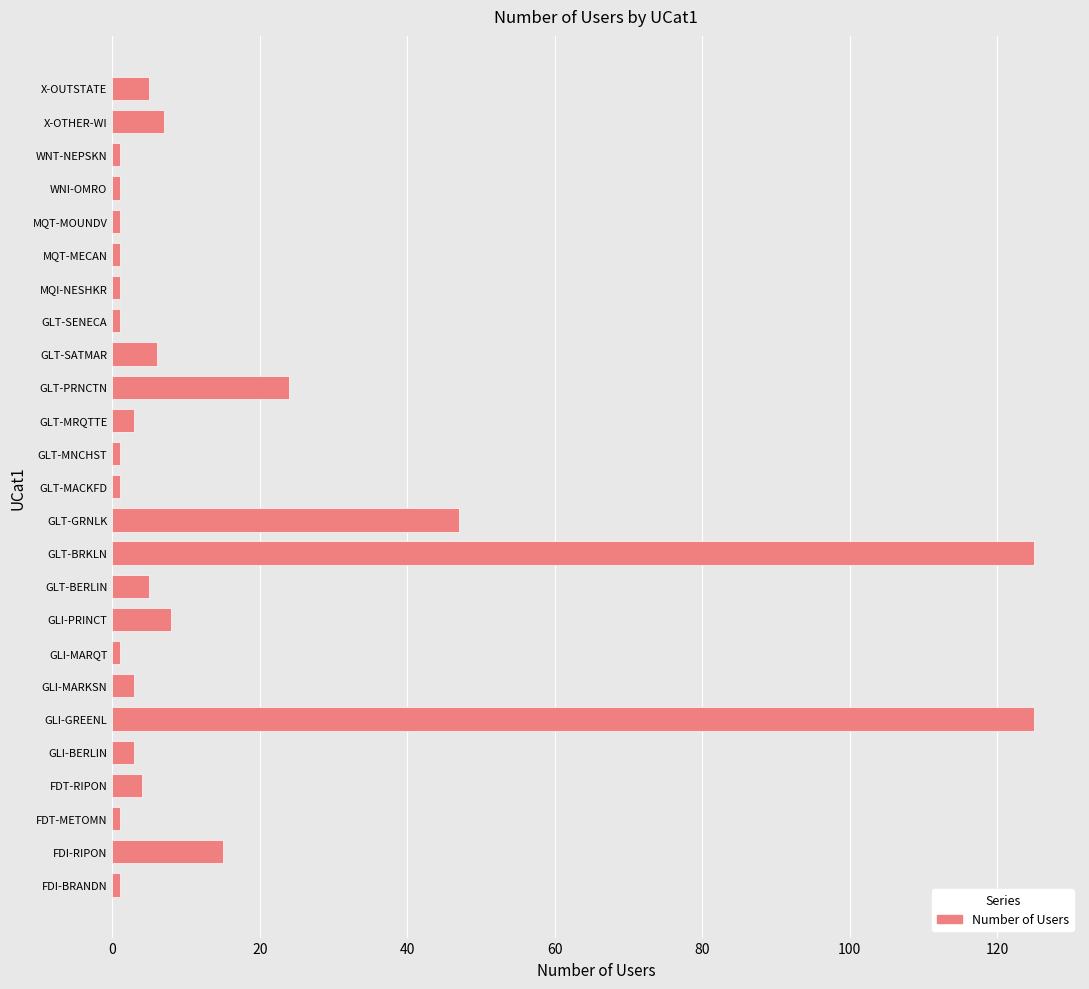

The value at FDT-RIPON is 4. True or false?

True